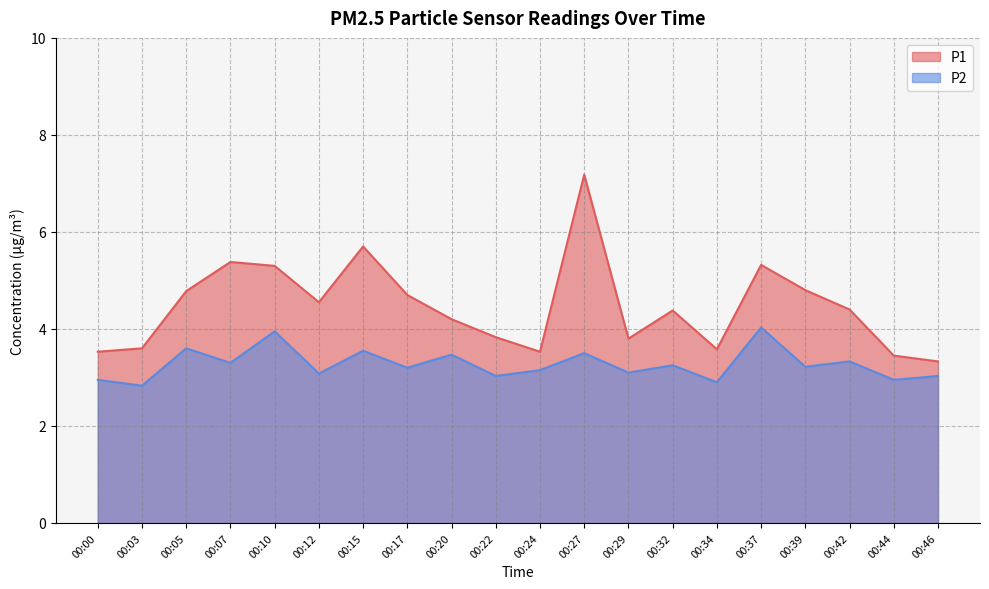

What is the greatest value displayed?

7.2